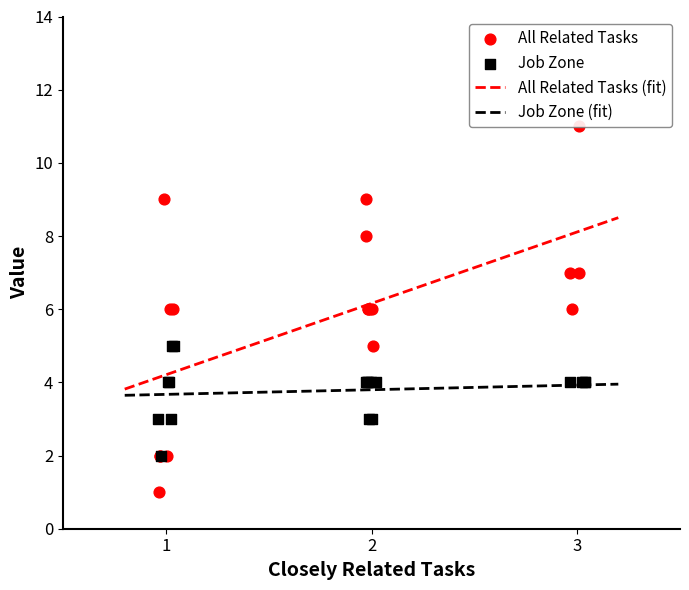

Which series contains the lowest Y value?

All Related Tasks